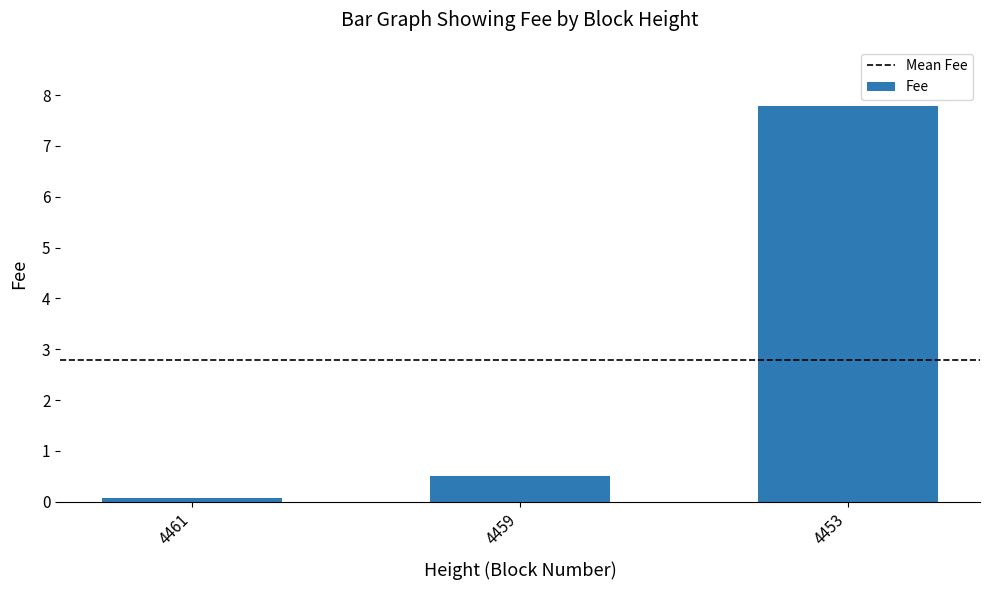

Which label corresponds to the smallest value in the chart?

4461